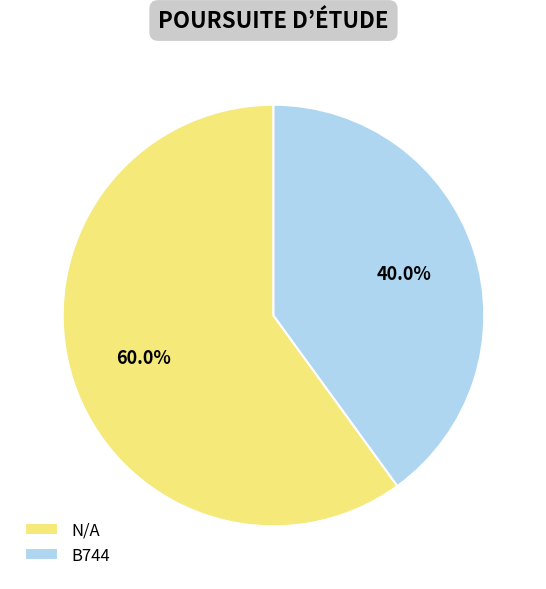

Rank the categories by value from lowest to highest.

B744, N/A